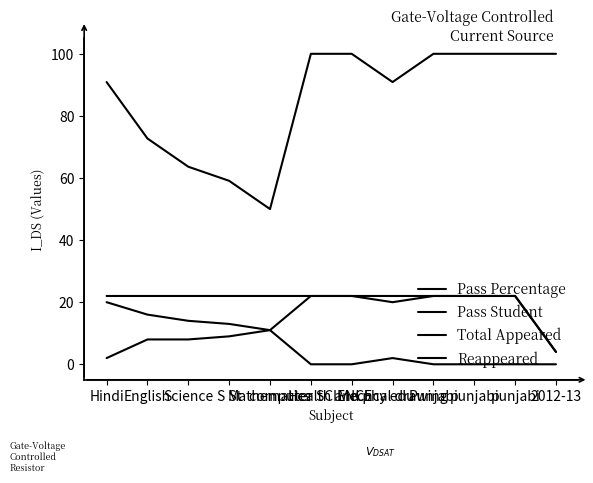

True or false: Total Appeared has more than 2 points higher than both neighbors.

False